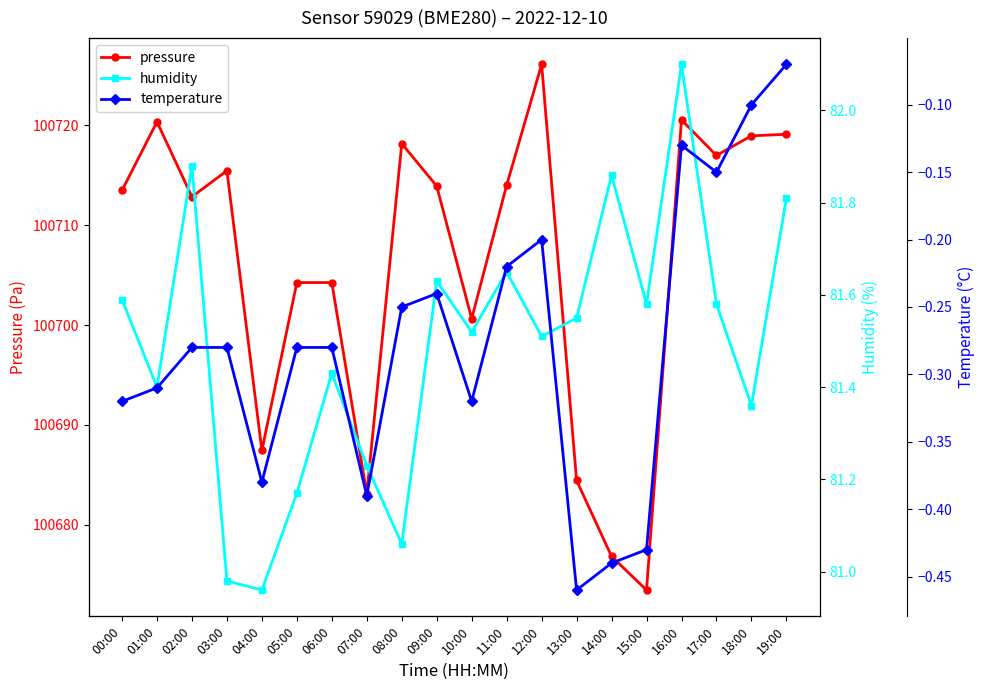

Is it true that humidity equals 81.6 at 00:00?

True